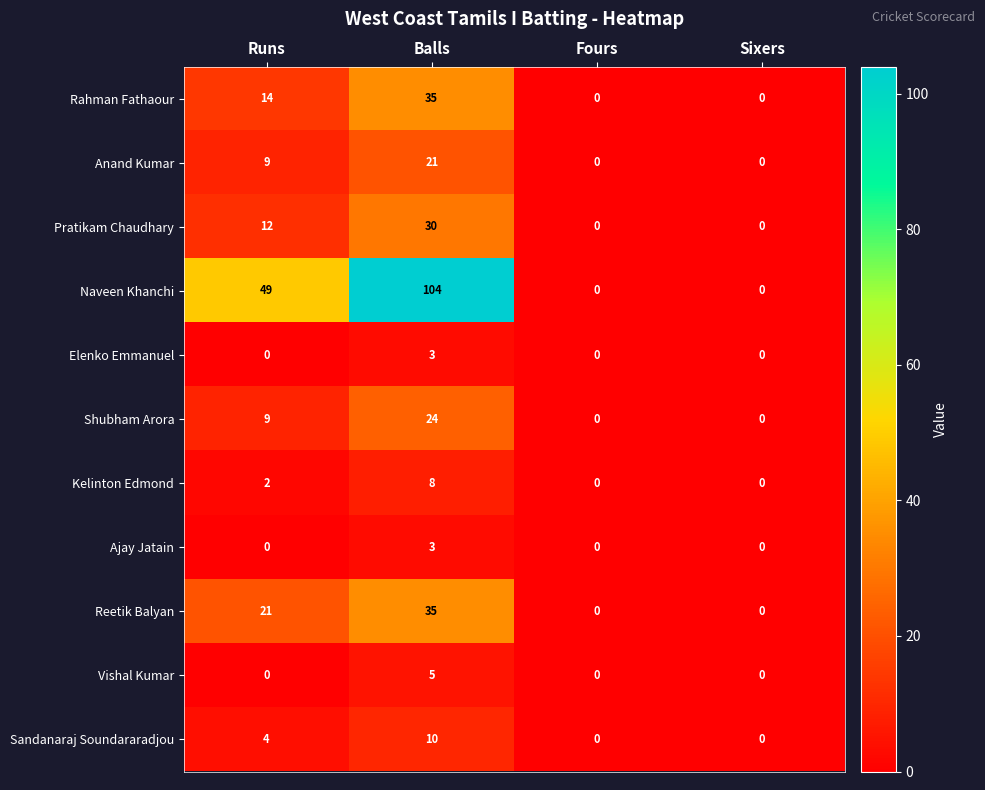

At how many categories does at least one series exceed 42?

2